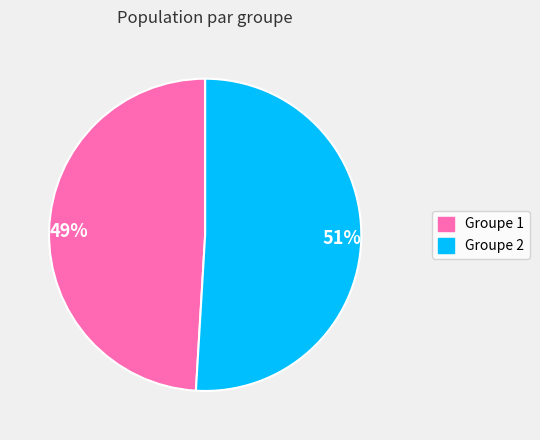

What percentage is the 51% slice, to the nearest percent?

51%